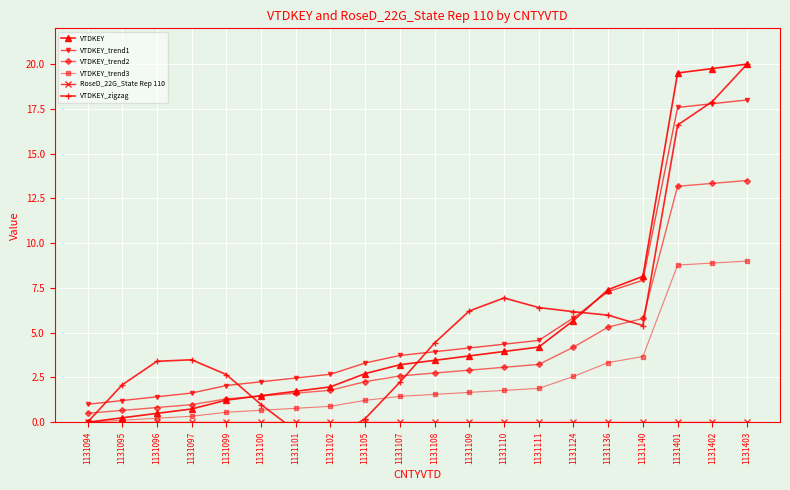

Which label corresponds to the largest value in the chart?

1131403